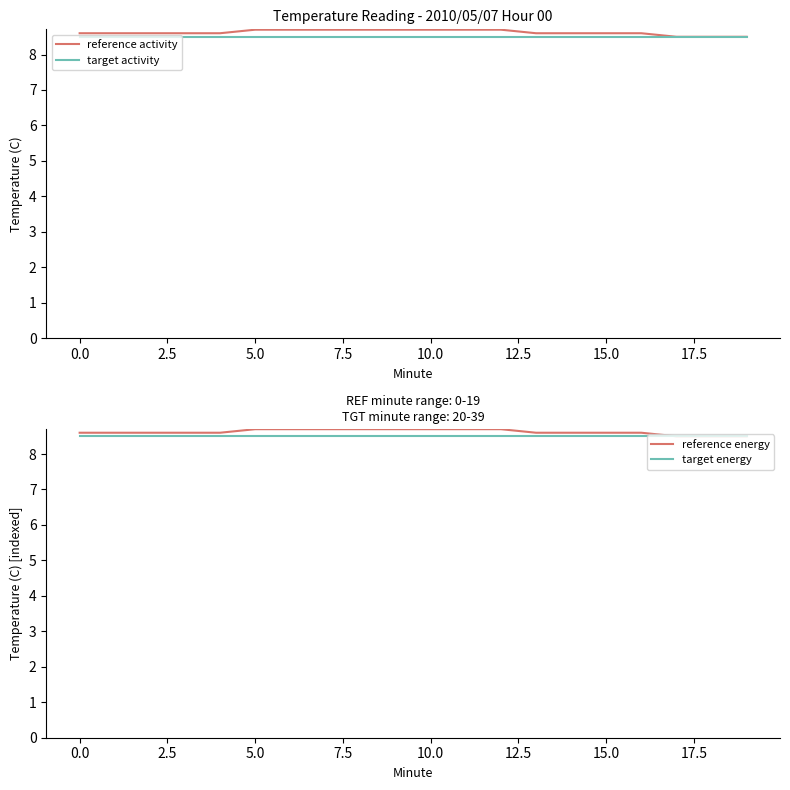

Which series changed the most between 11 and 19?

reference activity